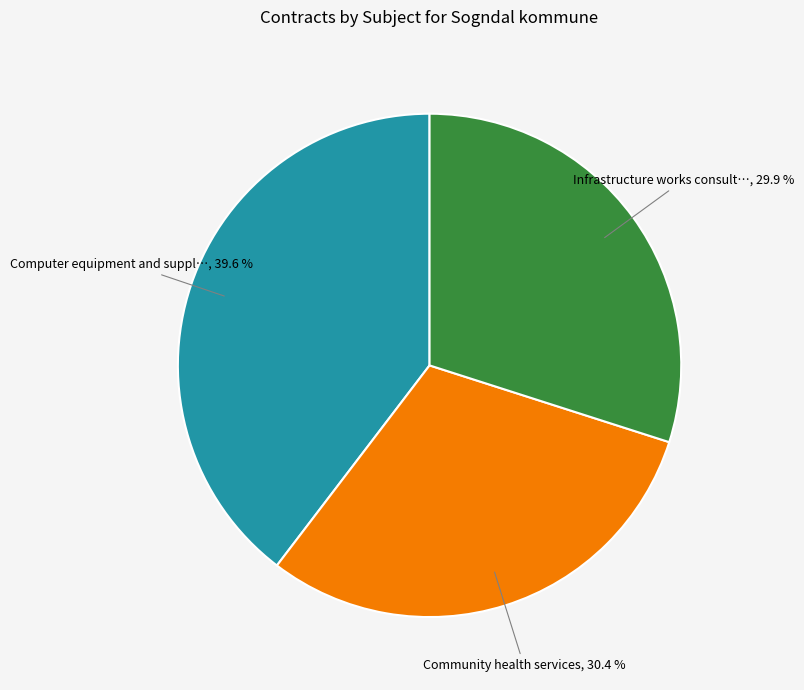

Does any single category account for the majority?

No